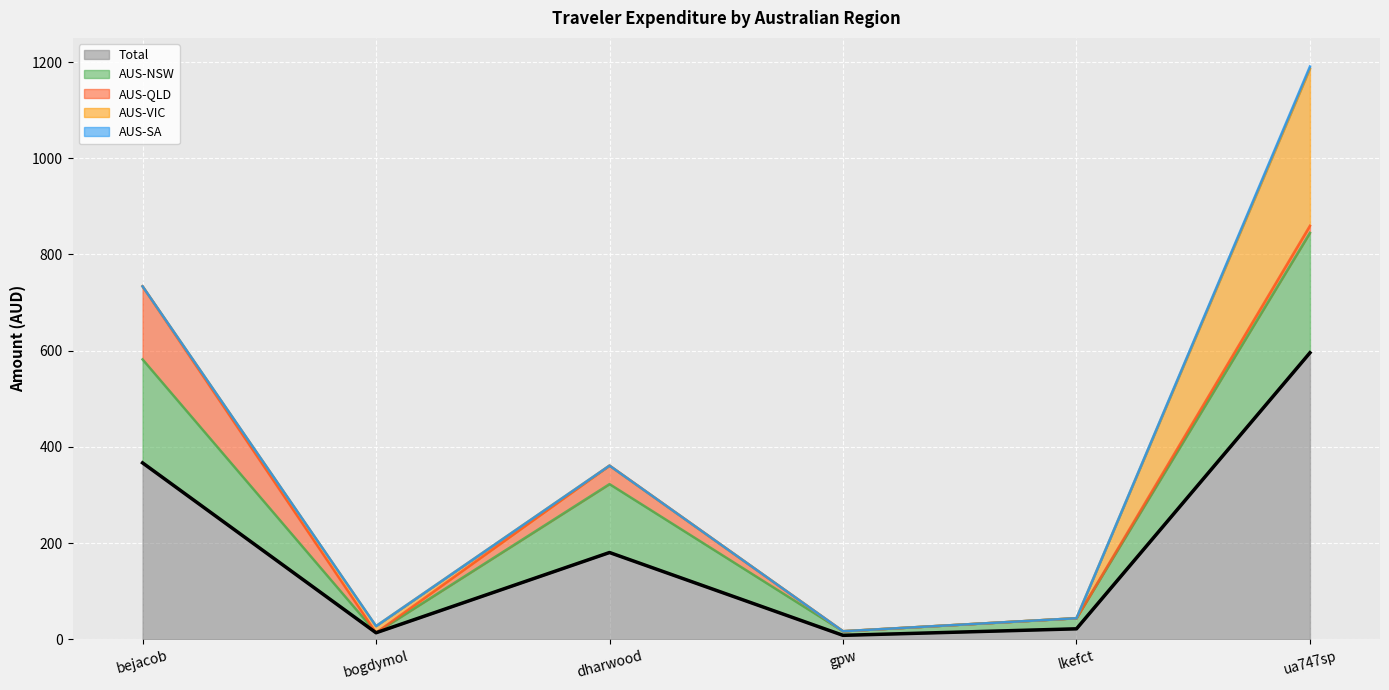

At which category is the sum across all series the highest?

ua747sp